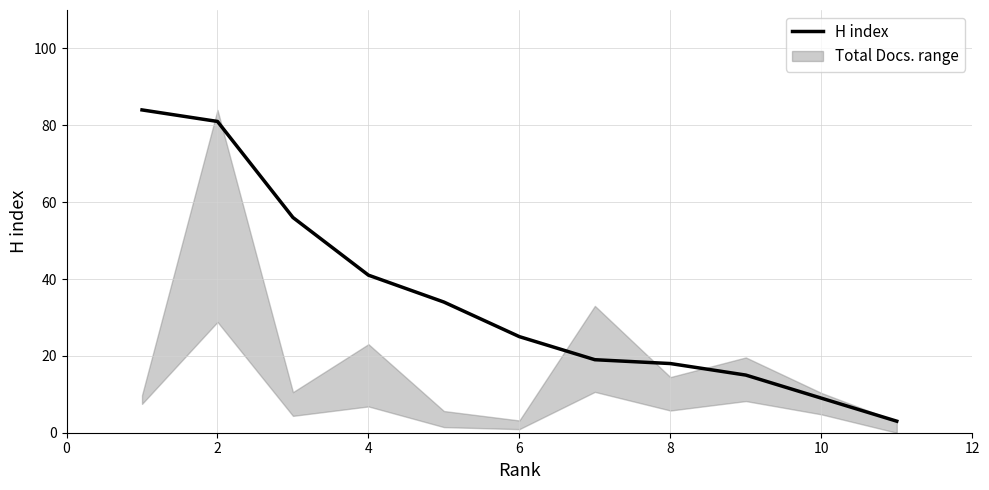

Reading right to left, extract all data points from this chart.

3	9	15	18	19	25	34	41	56	81	84